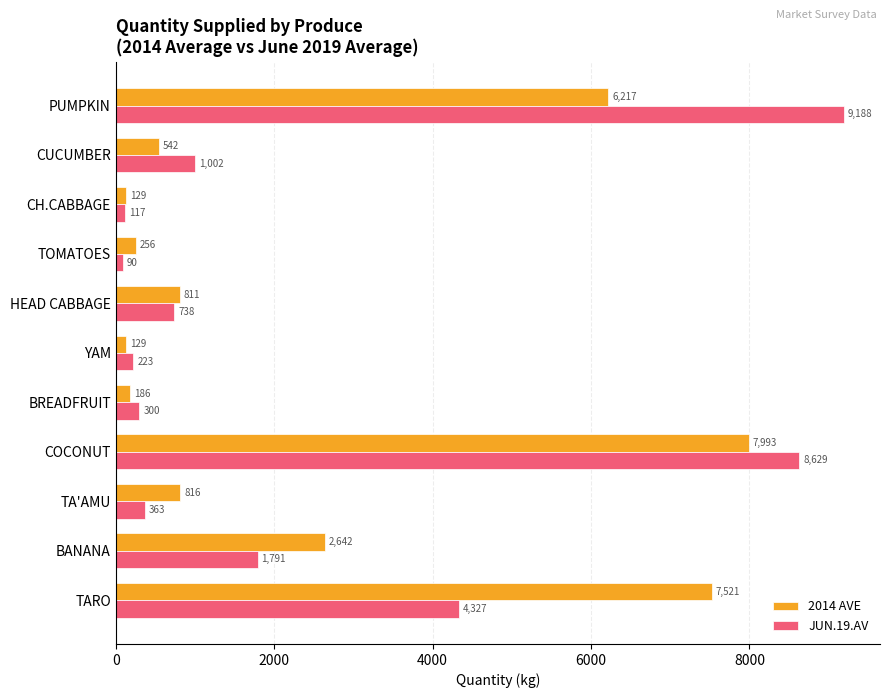

What is the difference between the maximum and minimum values in the JUN.19.AV series?

9098.1